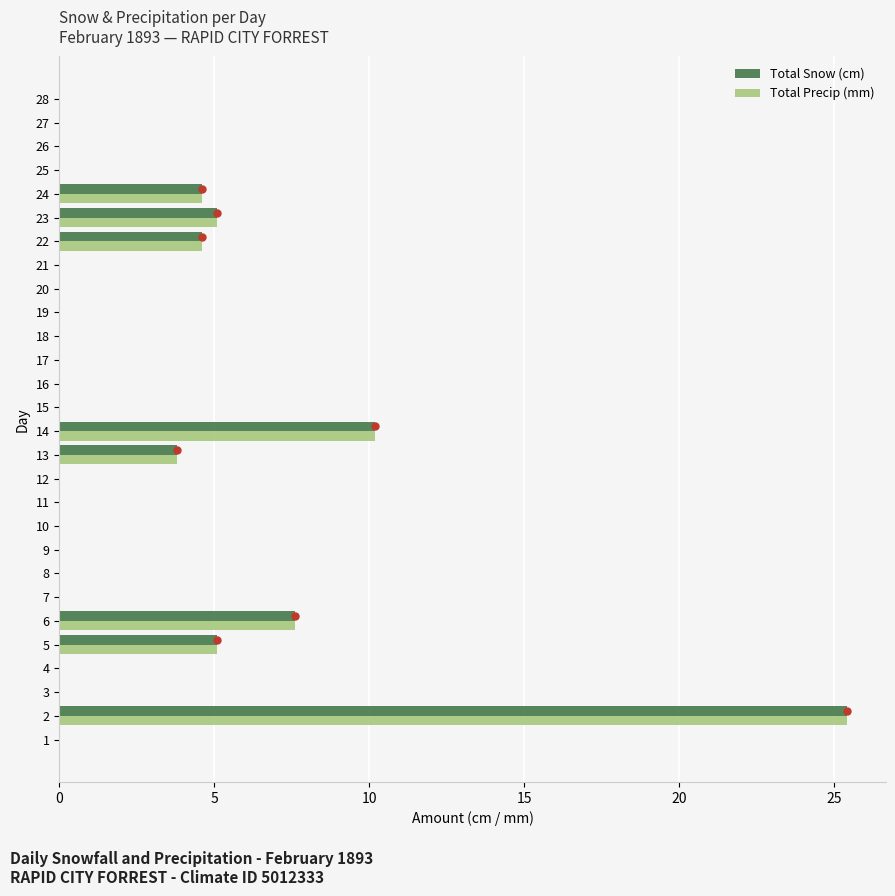

How many distinct data groups are displayed?

2